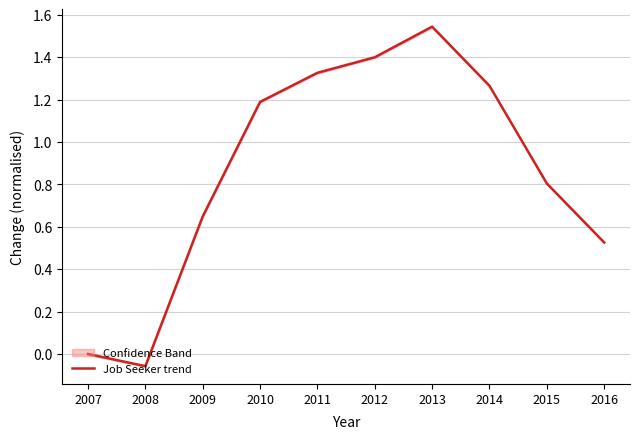

Rank the categories by value from lowest to highest.

2008, 2007, 2016, 2009, 2015, 2010, 2014, 2011, 2012, 2013